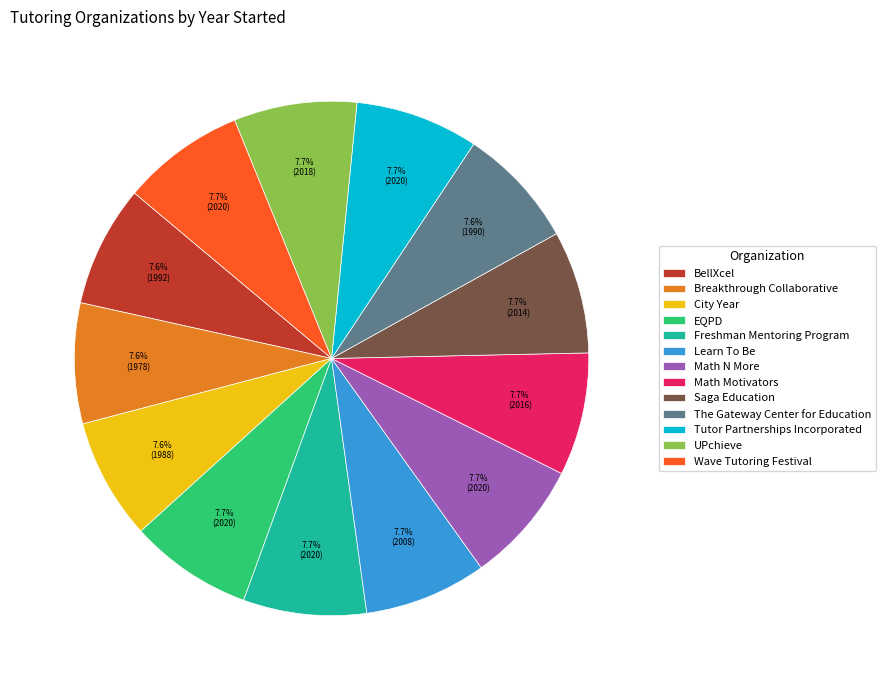

Combined, do Math N More and Breakthrough Collaborative account for over 50%?

No